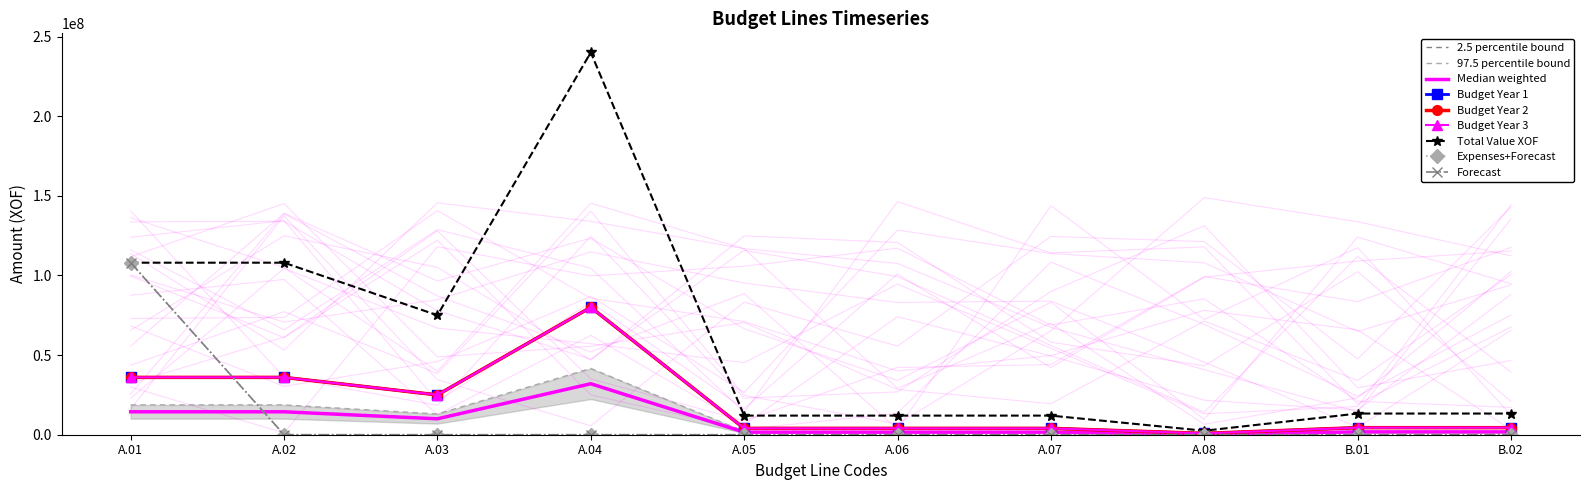

What is the label of the 5th point from the right?

A.06